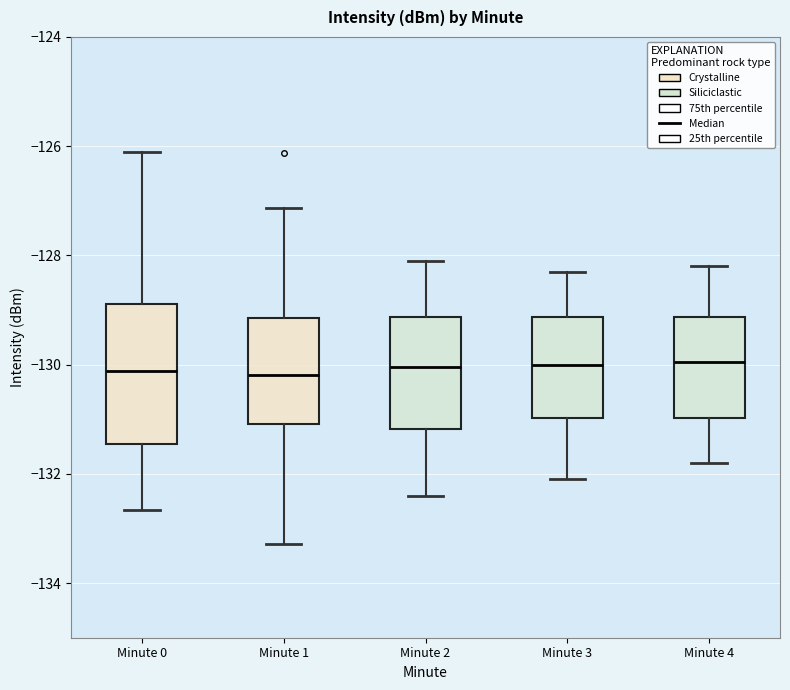

Reading left to right, read every box against the y-axis: the position of its median line, the range the box covers, and the ends of its whiskers. The values are not printed on the chart, so give them approximately, as read against the axis.

Minute 0: median -130.2, box -131.4 to -128.8, whiskers -132.6 to -126.2
Minute 1: median -130.2, box -131.0 to -129.2, whiskers -133.2 to -127.2
Minute 2: median -130.0, box -131.2 to -129.2, whiskers -132.4 to -128.0
Minute 3: median -130.0, box -131.0 to -129.2, whiskers -132.0 to -128.2
Minute 4: median -130.0, box -131.0 to -129.2, whiskers -131.8 to -128.2